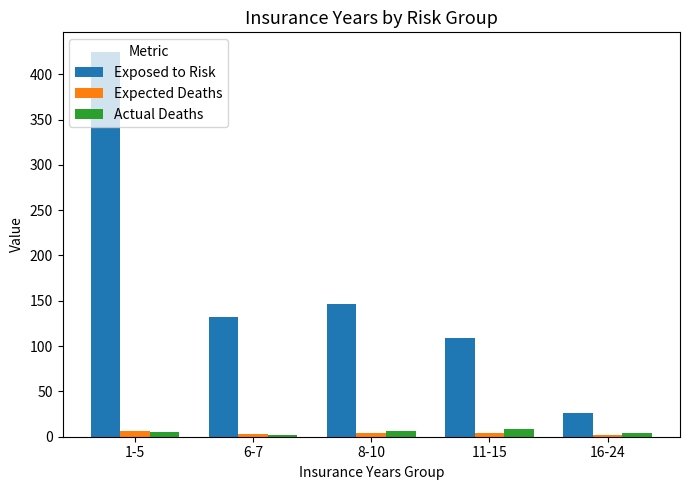

Is the value of Actual Deaths at 8-10 greater than the value of Exposed to Risk at 6-7?

No